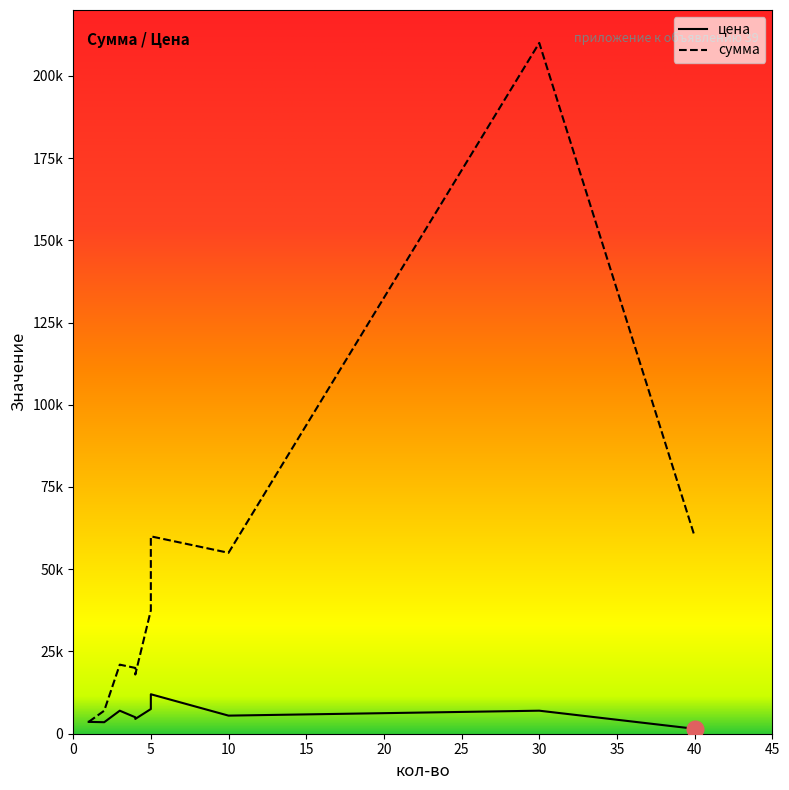

Is it true that сумма equals 5829 at 1?

False